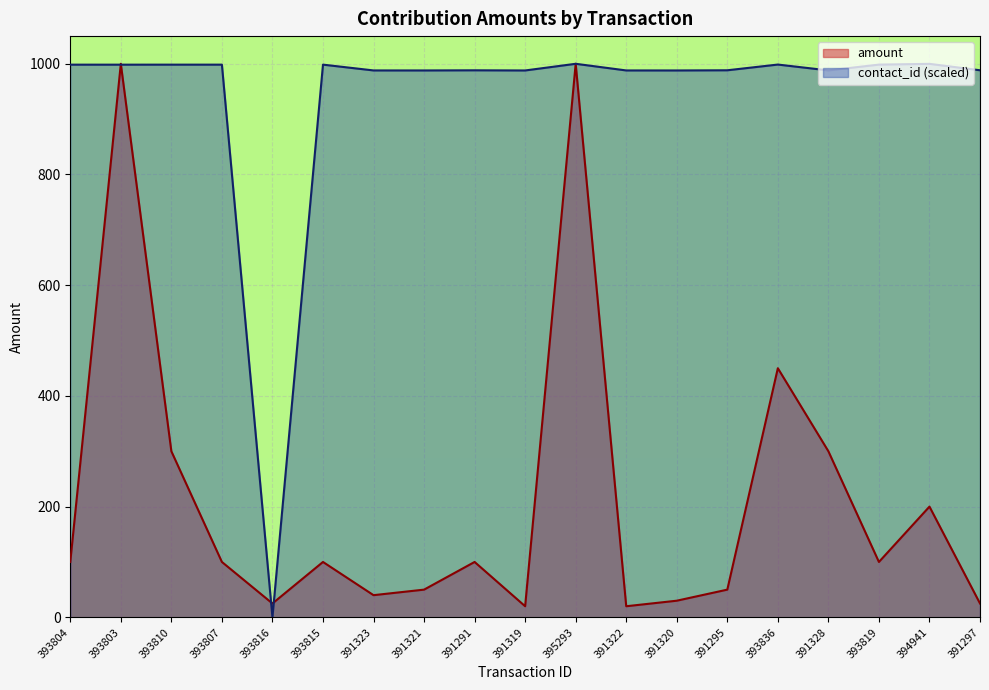

In contact_id, how many points are lower than both neighbors (excluding endpoints)?

6